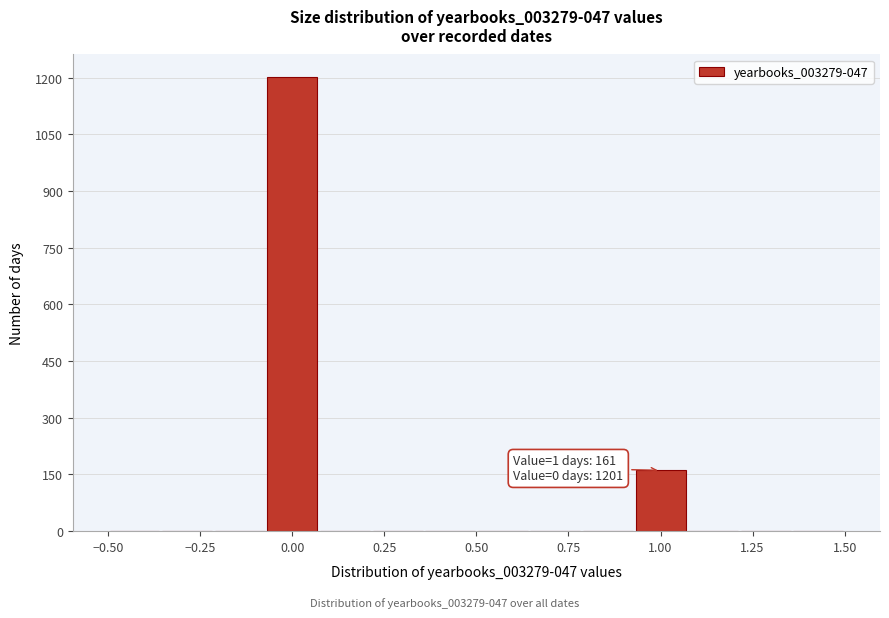

Around what value on the x-axis is the tallest bar? Give the approximate position of its centre, as read against the axis.

0.00